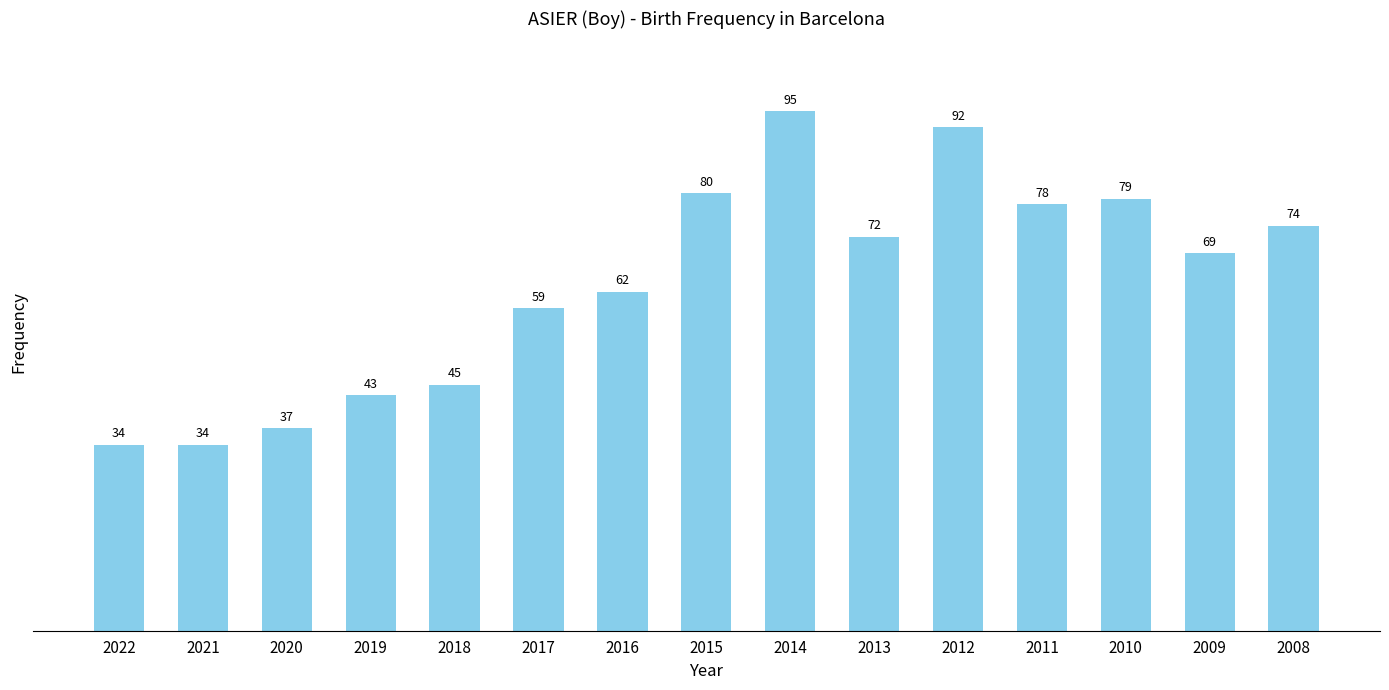

The value at 2014 is 170. True or false?

False